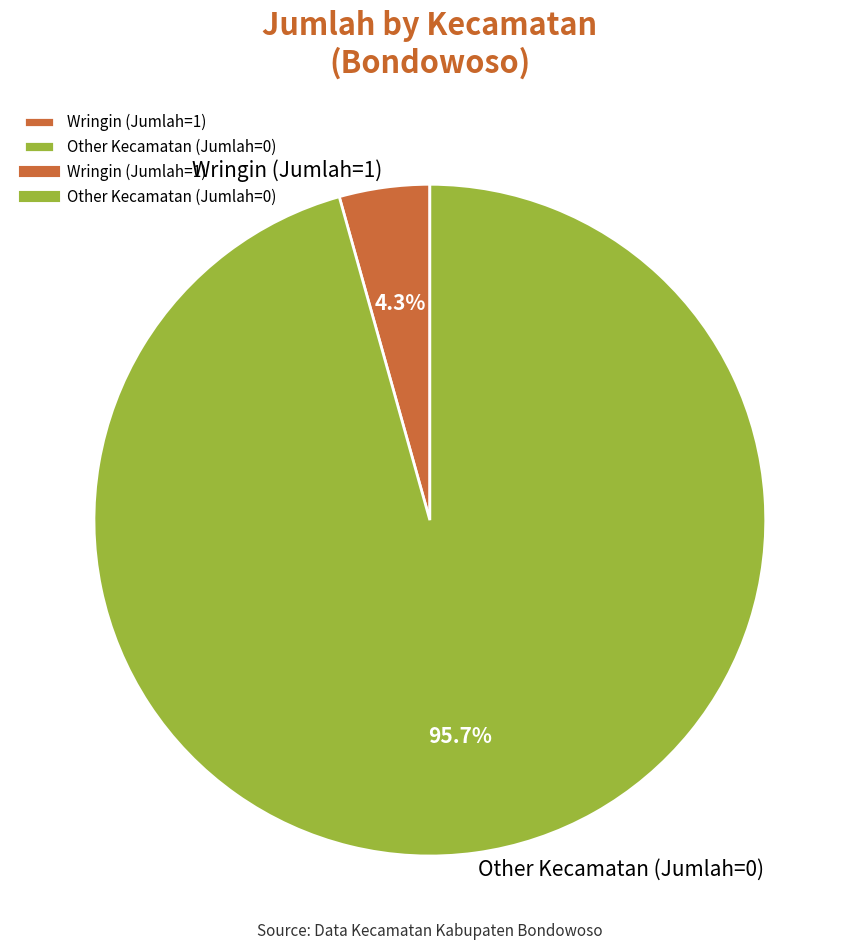

Which has a higher value, Other Kecamatan or Wringin?

Other Kecamatan